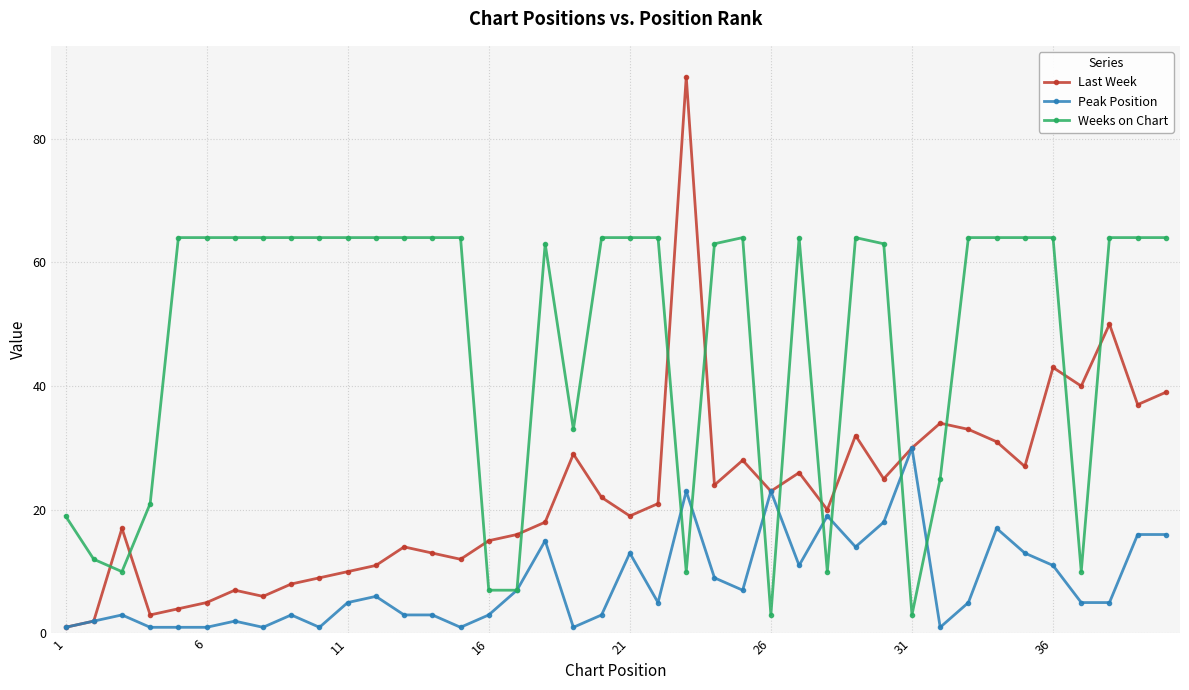

Which series has the largest total across all categories?

Weeks on Chart